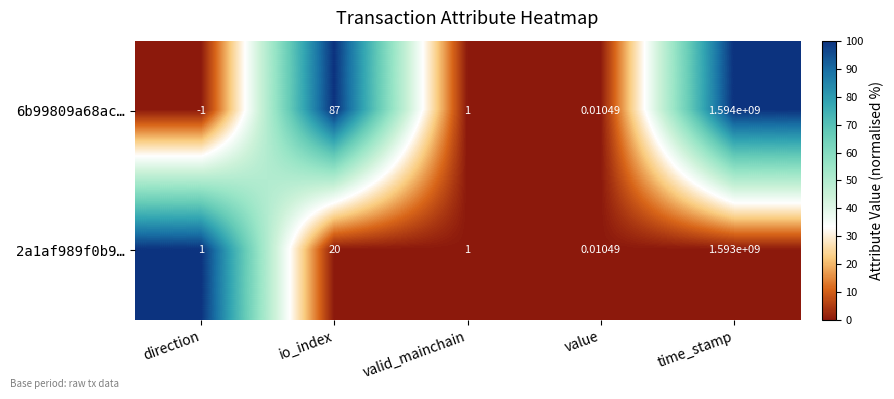

Which series has the widest spread of values?

6b99809a68ac…